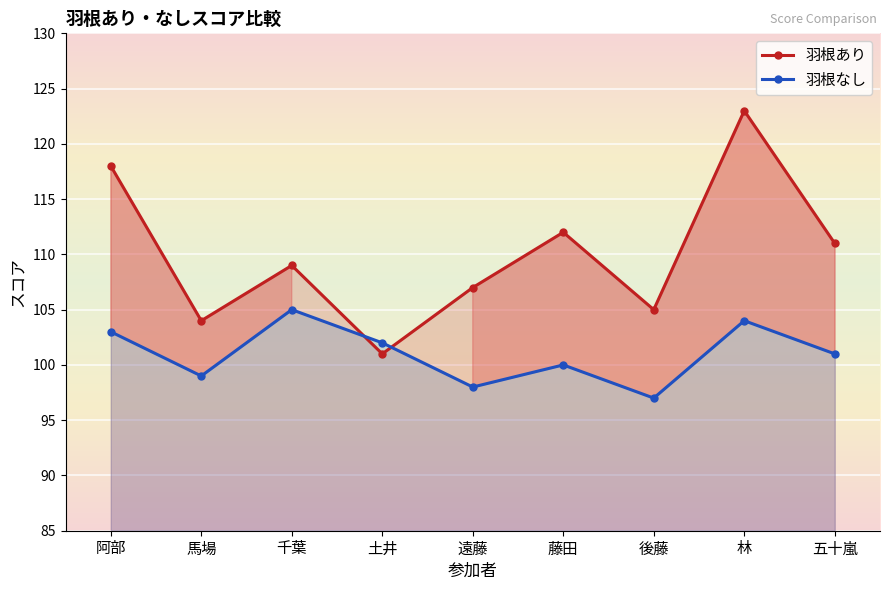

Which label corresponds to the largest value in the chart?

林